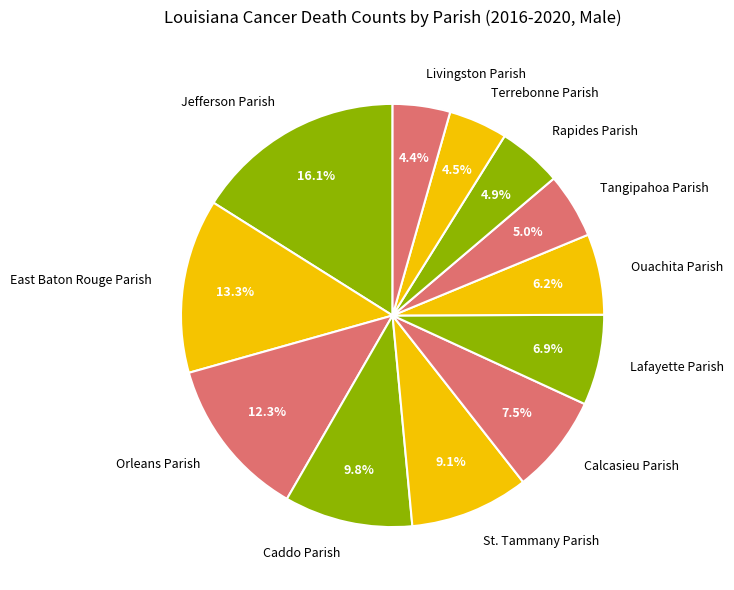

To the nearest percent, what is the difference between the largest and smallest slice percentages?

12%